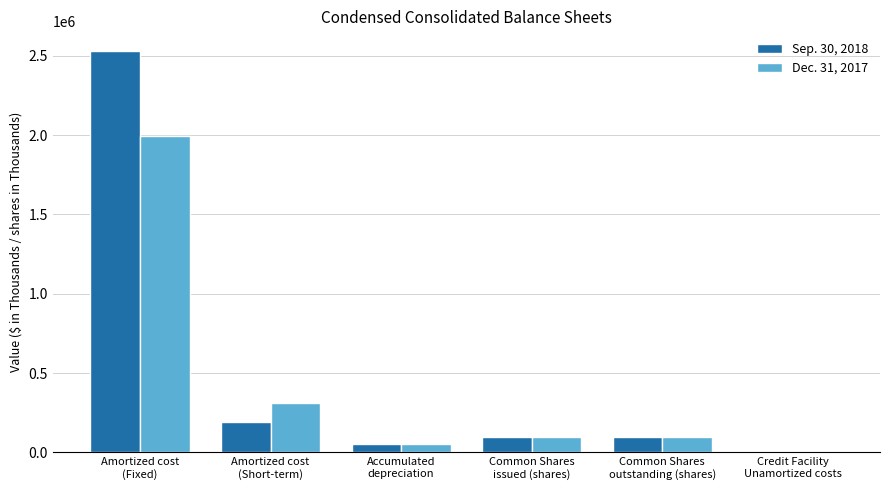

What is the maximum value shown in the chart?

2527850